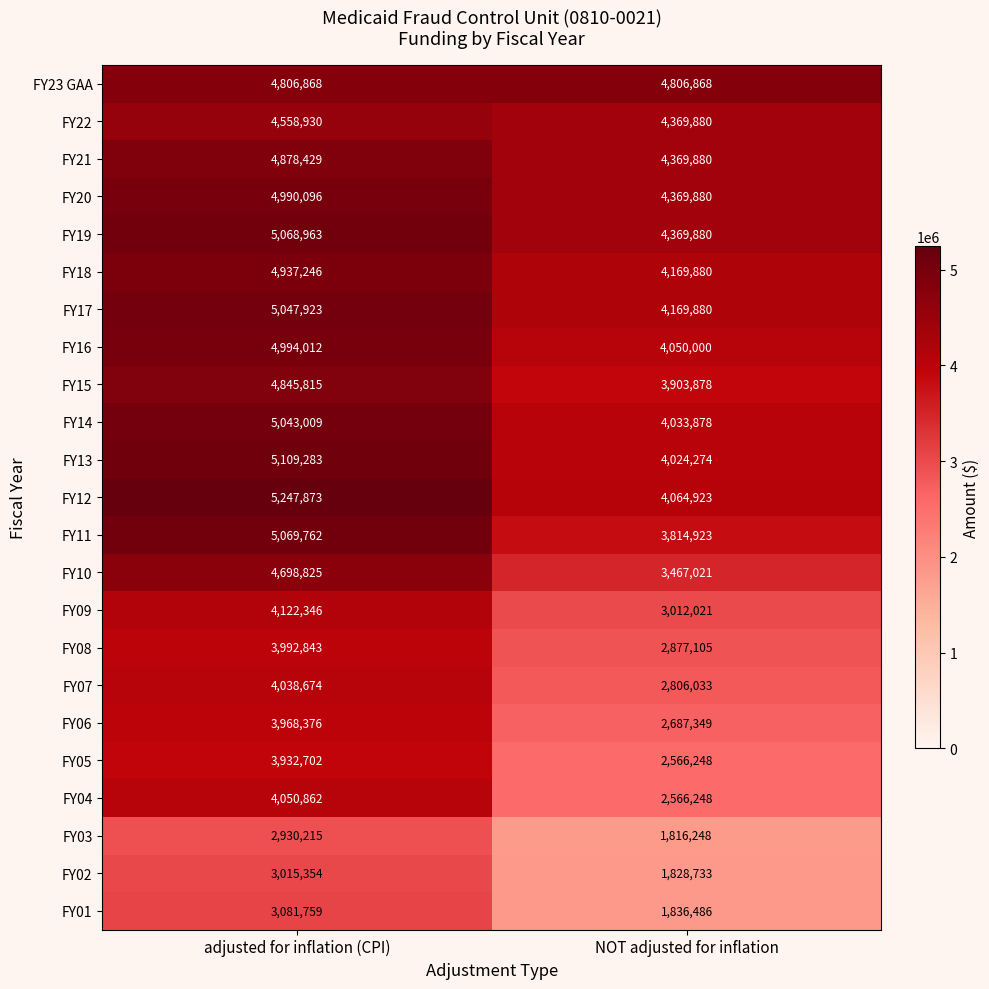

What is the average value of the FY17 series?

4608902